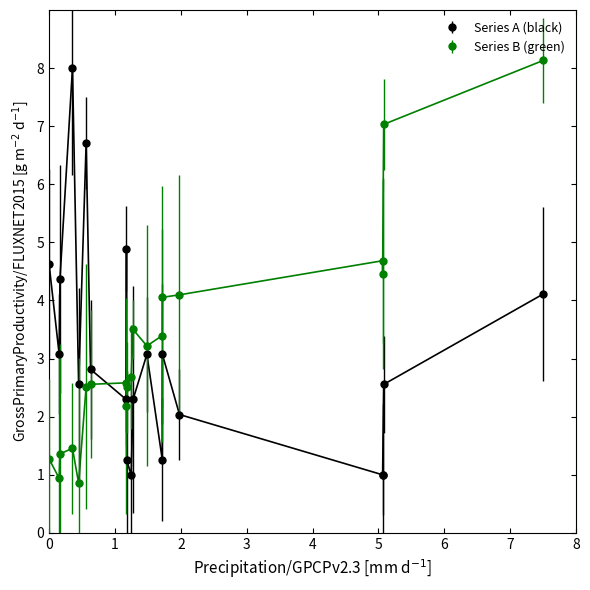

What is the value of the Series B (green) point at the 1st from the left?

1.3